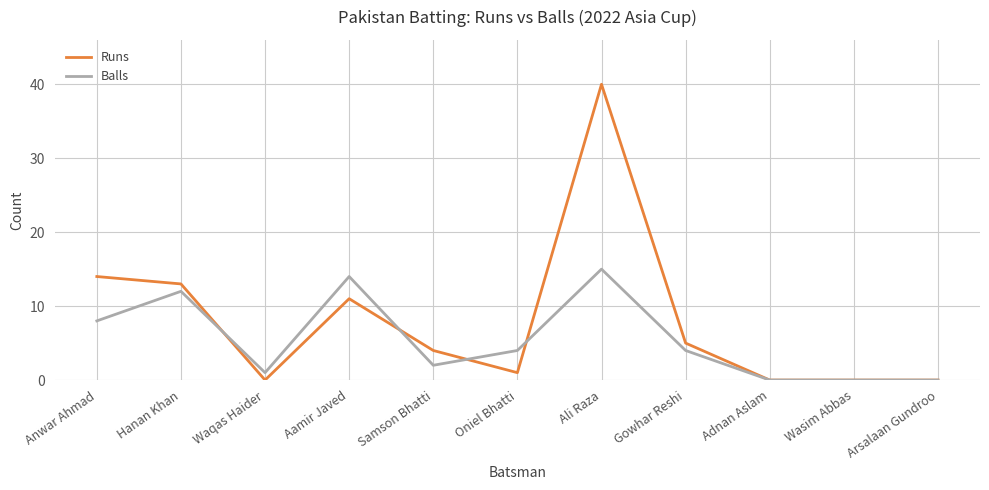

Which series has the largest total across all categories?

Runs